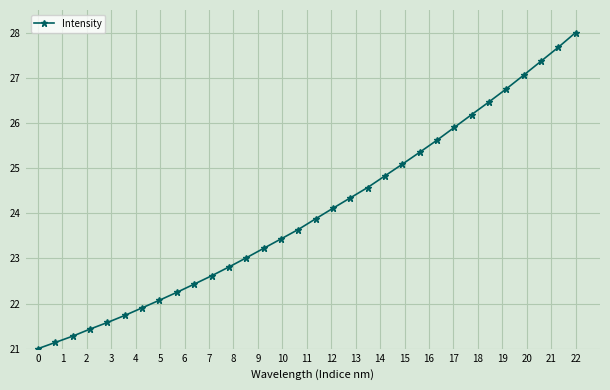

What is the value of the 7th point from the left?

21.9